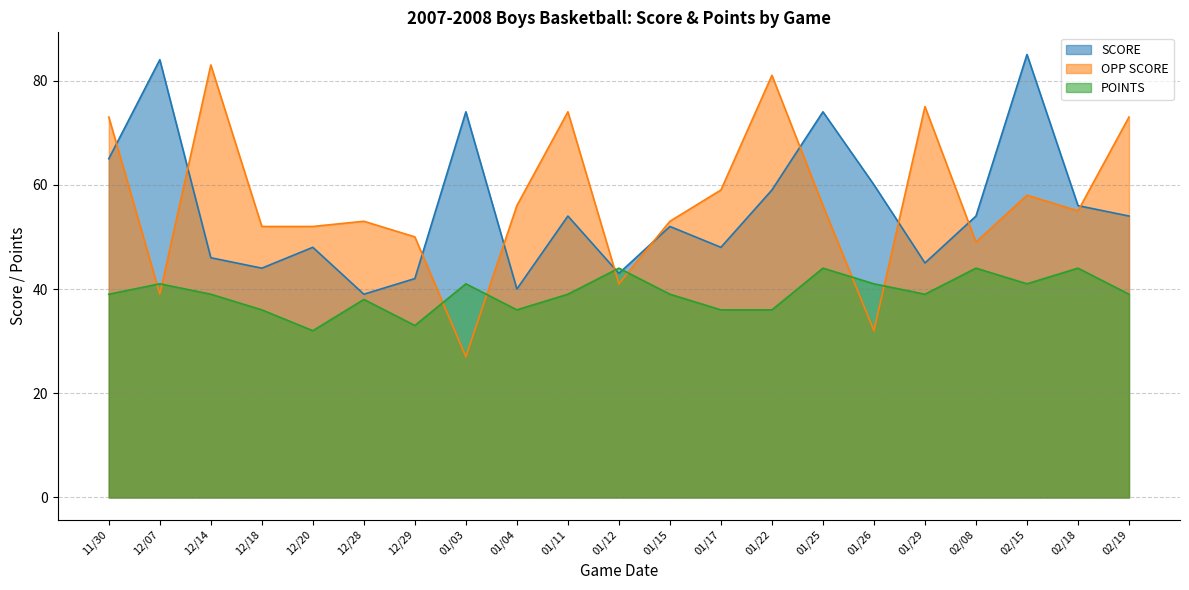

At which category is the sum across all series the highest?

02/15